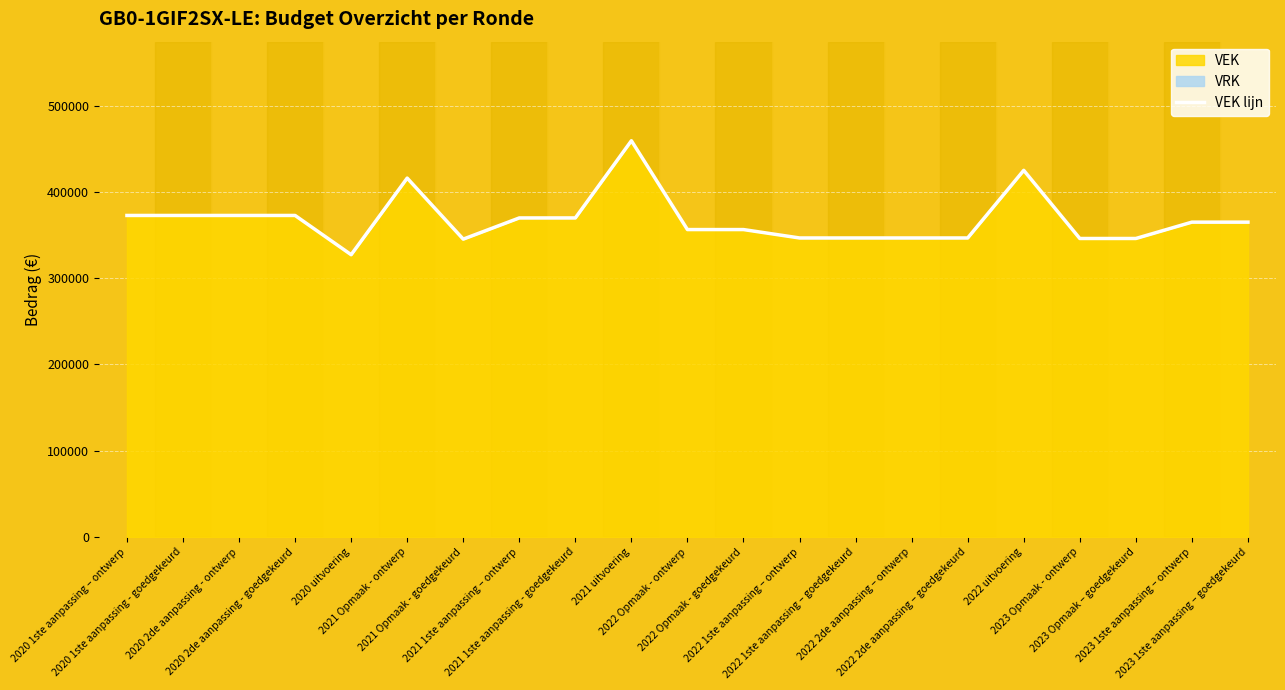

Does the chart display data point markers on the line(s)?

No